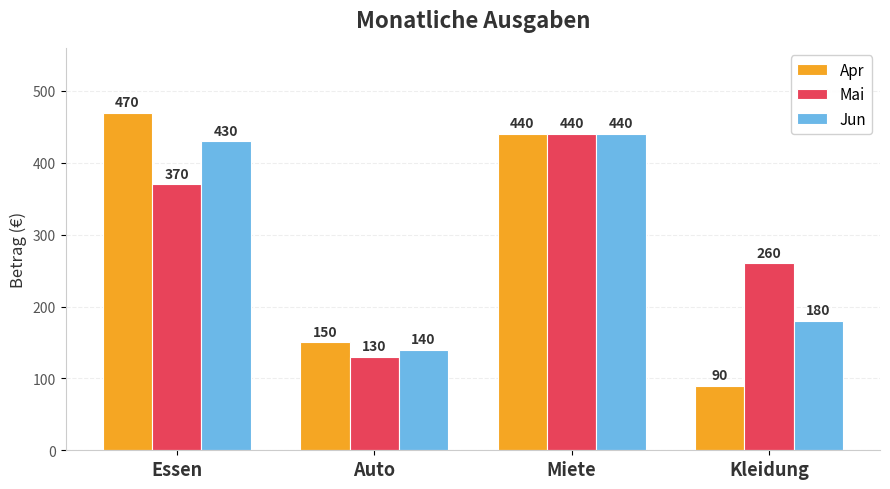

List the labels in order of Jun value, largest first.

Miete, Essen, Kleidung, Auto